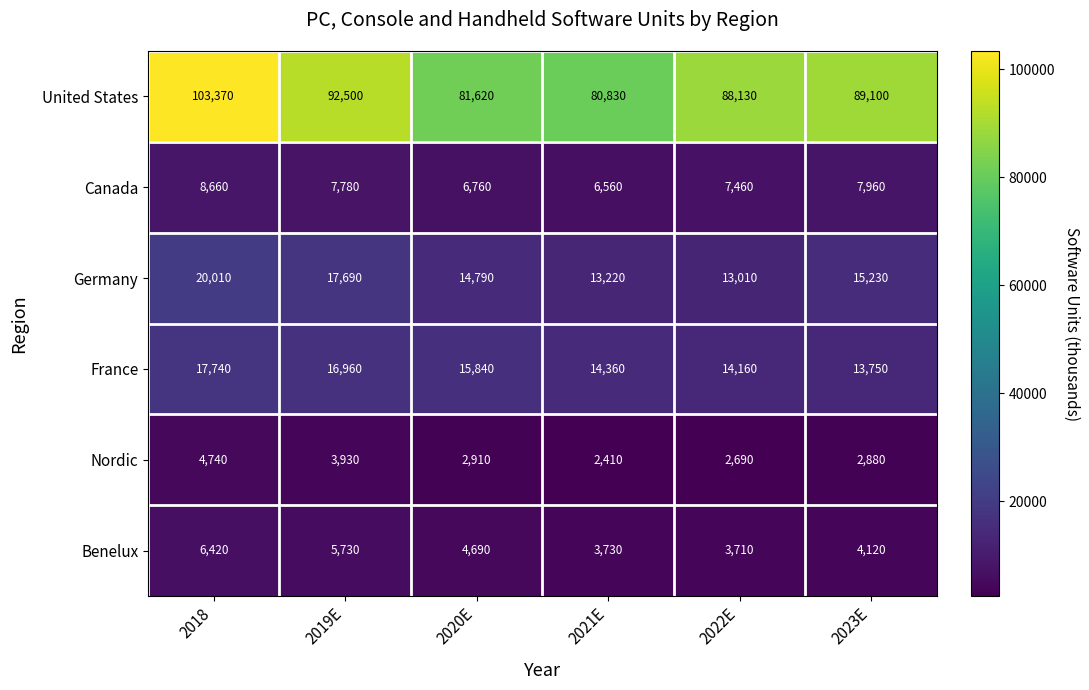

What is the spread (max minus min) of values at 2019E?

88570